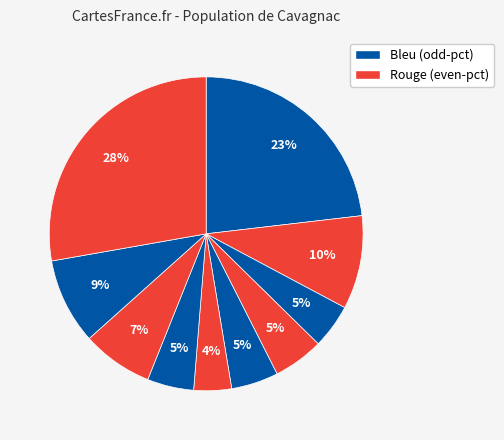

How many slices are in this pie chart?

10